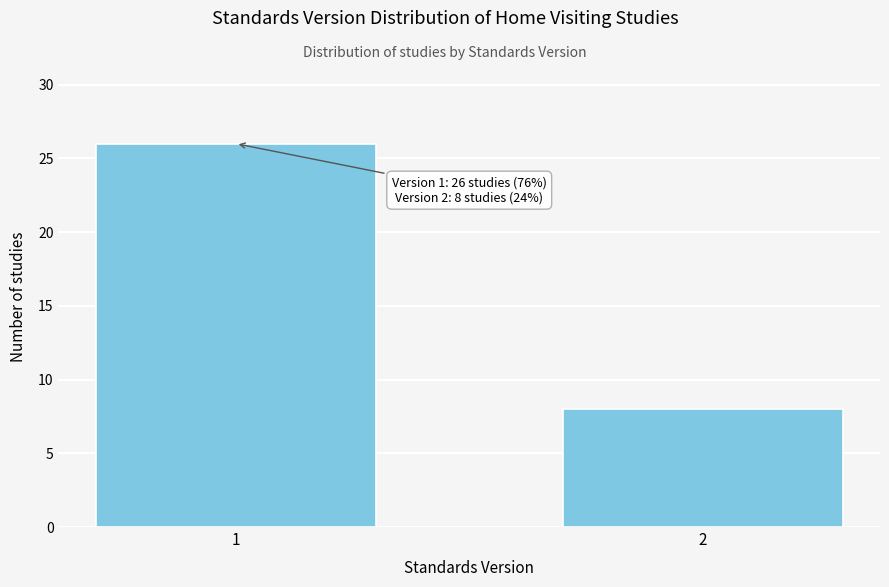

Reading left to right, extract all data points from this chart.

1=26	2=8